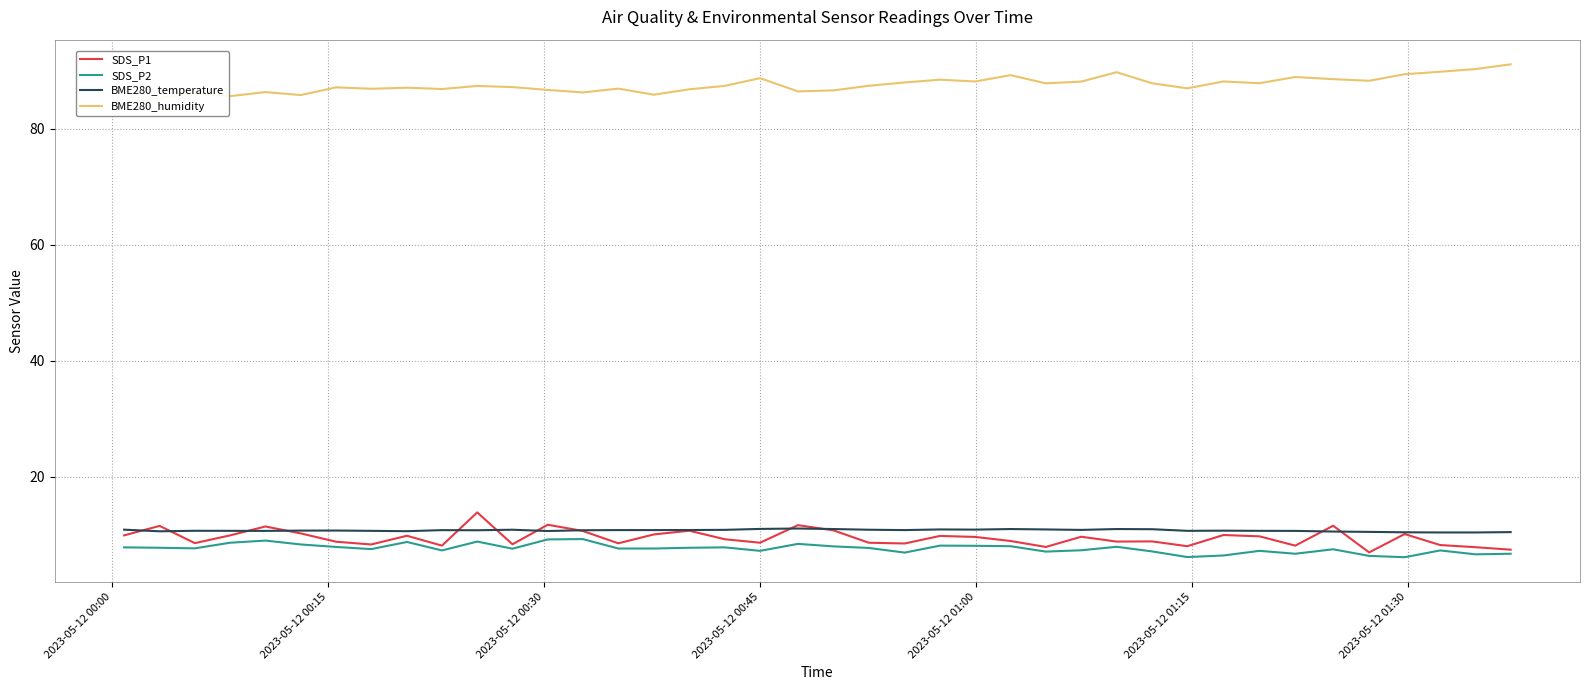

What are all the series names shown in the legend?

SDS_P1, SDS_P2, BME280_temperature, BME280_humidity